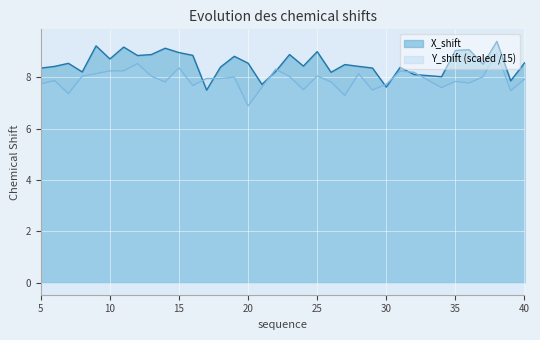

What is the value of the Y_shift point at the 9th from the left?

8.0